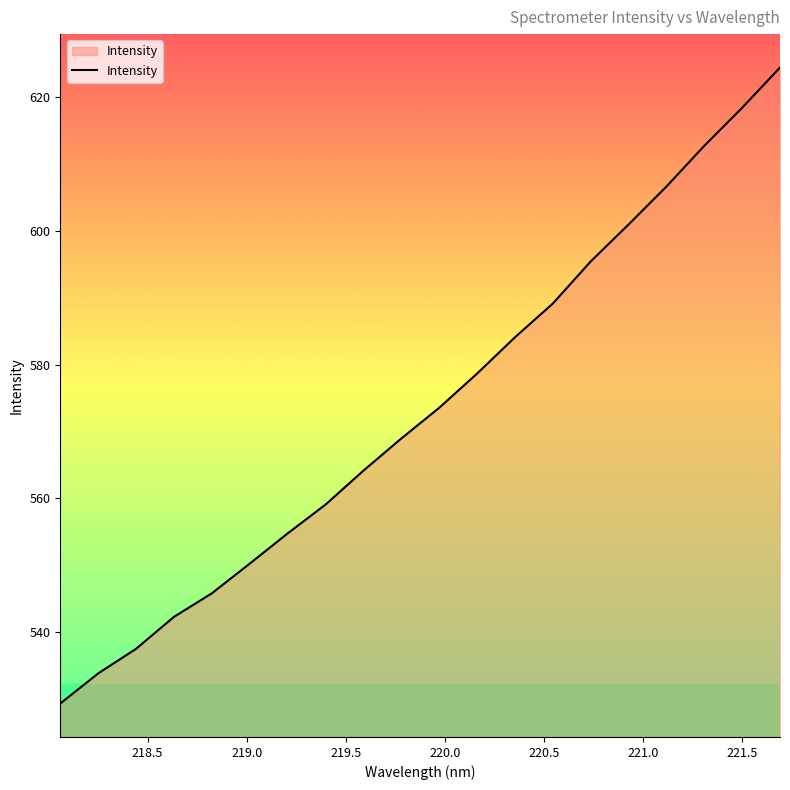

Reading left to right, list all the values displayed in this chart.

529.3	533.8	537.5	542.3	545.8	550.3	554.8	559.1	564.2	569.0	573.6	578.7	584.1	589.1	595.4	601.0	606.6	612.7	618.4	624.4